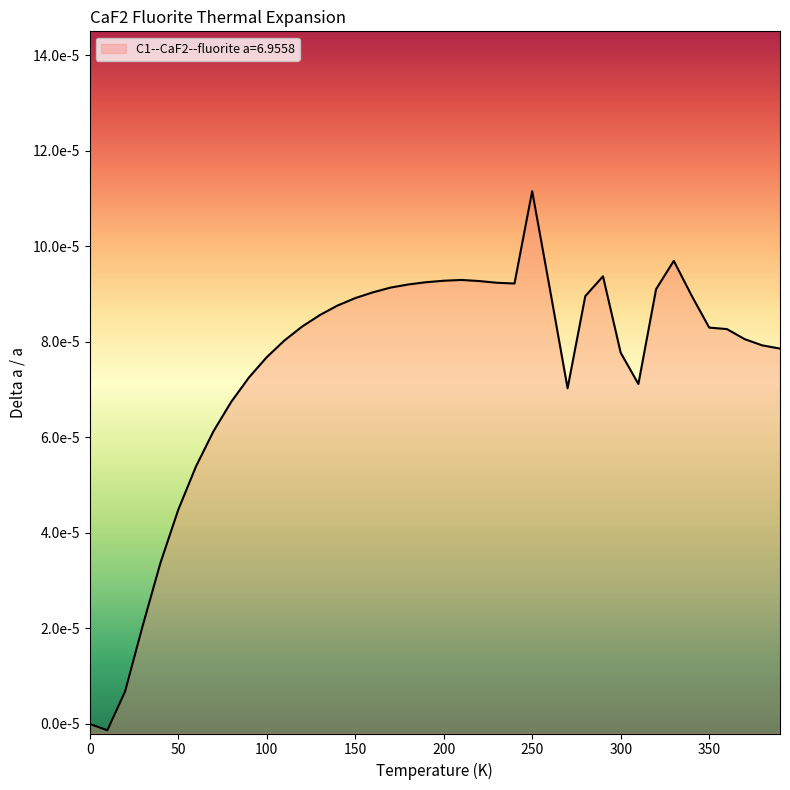

Is it true that the value at 10.0 is -0.0?

False